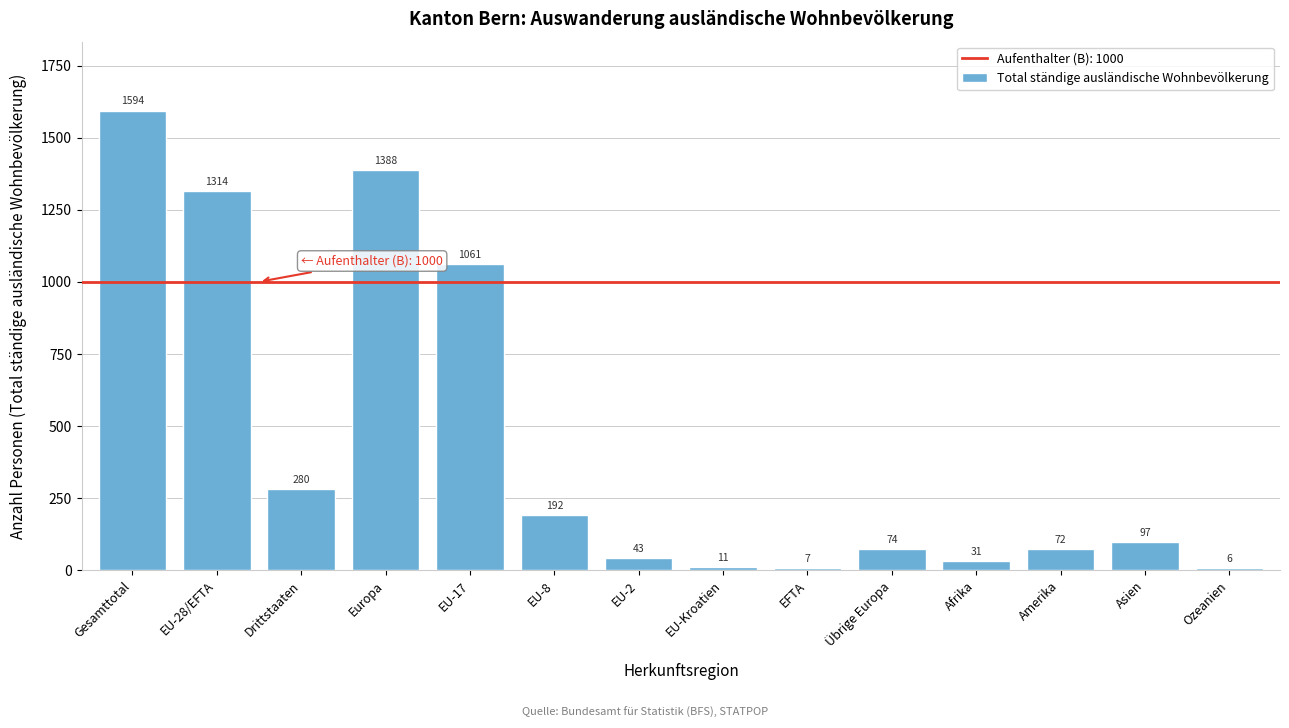

Reading left to right, transcribe all the data shown in this chart.

Gesamttotal=1594	EU-28/EFTA=1314	Drittstaaten=280	Europa=1388	EU-17=1061	EU-8=192	EU-2=43	EU-Kroatien=11	EFTA=7	Übrige Europa=74	Afrika=31	Amerika=72	Asien=97	Ozeanien=6